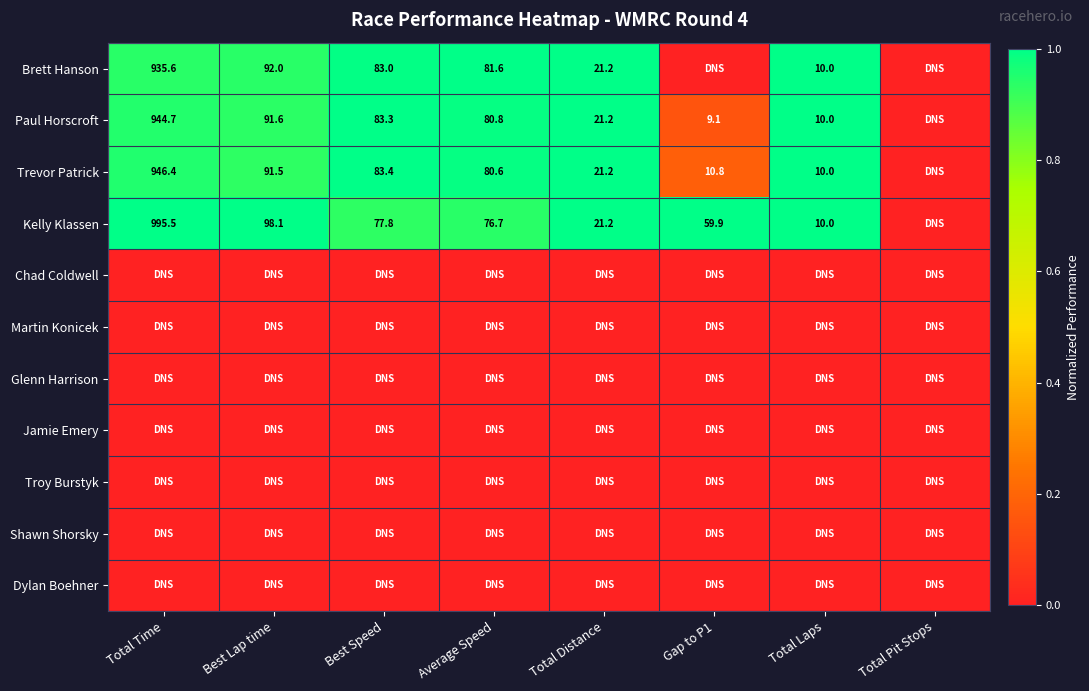

Is it true that Kelly Klassen equals 1614.7 at Total Time?

False